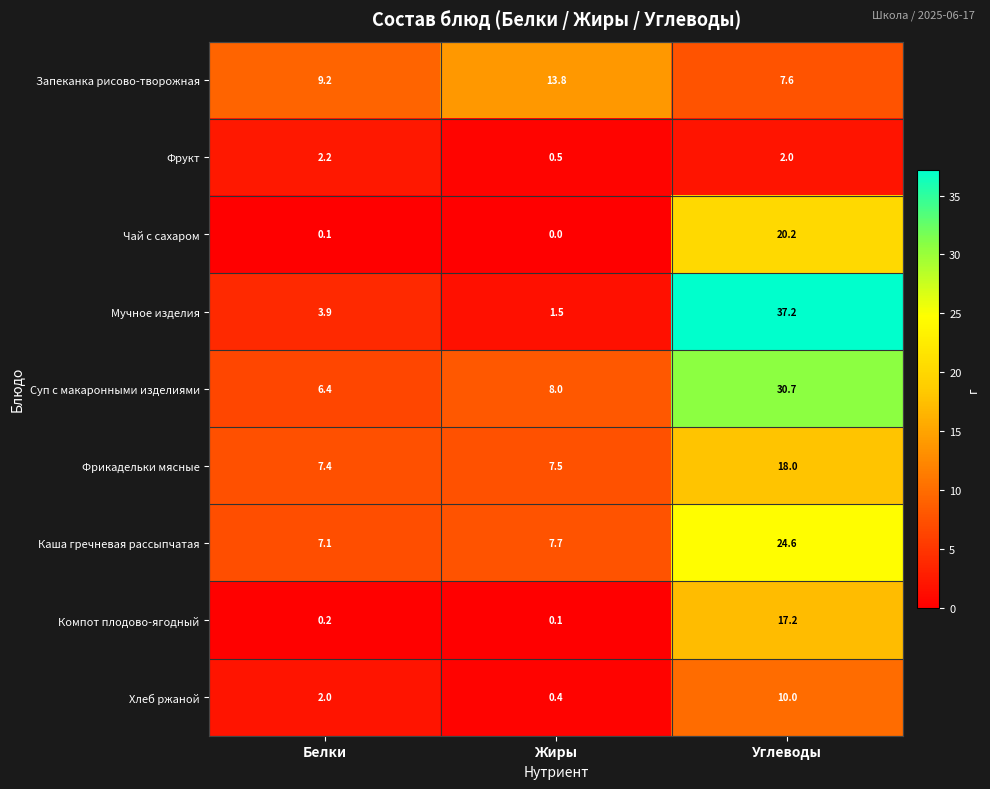

Where does the Мучное изделия series first go above 3?

Белки